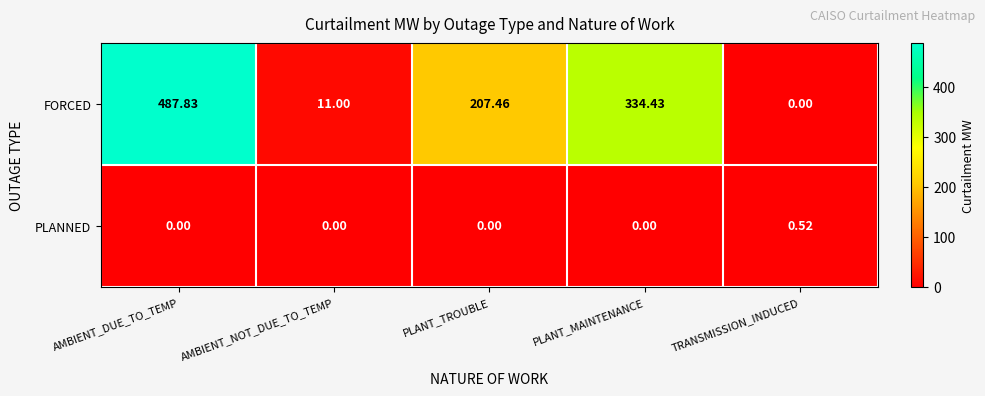

Where does the FORCED series first go above 207?

AMBIENT_DUE_TO_TEMP